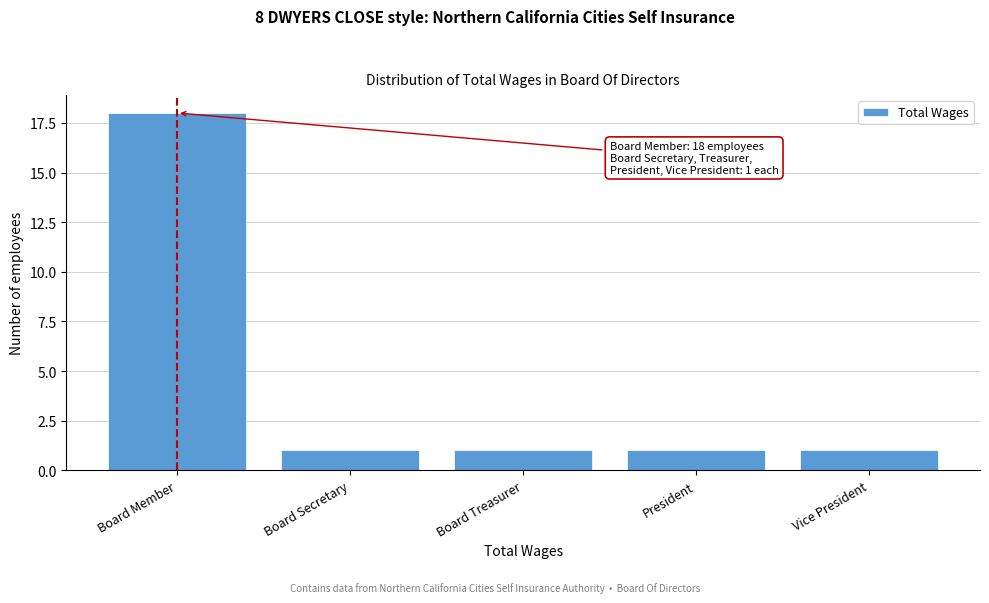

Reading right to left, extract all data points from this chart.

1	1	1	1	18